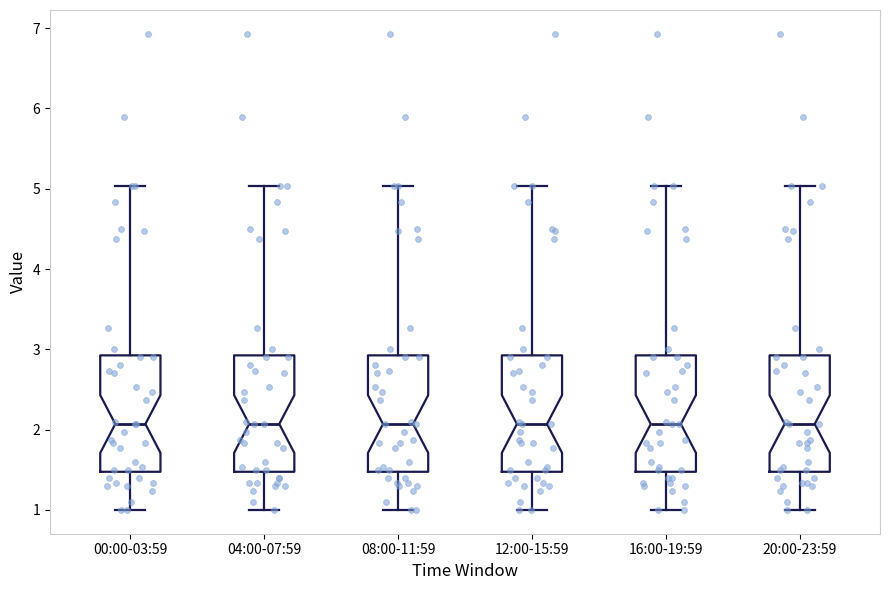

Reading left to right, read every box against the y-axis: the position of its median line, the range the box covers, and the ends of its whiskers. The values are not printed on the chart, so give them approximately, as read against the axis.

00:00-03:59: median 2.1, box 1.5 to 2.9, whiskers 1.0 to 5.0
04:00-07:59: median 2.1, box 1.5 to 2.9, whiskers 1.0 to 5.0
08:00-11:59: median 2.1, box 1.5 to 2.9, whiskers 1.0 to 5.0
12:00-15:59: median 2.1, box 1.5 to 2.9, whiskers 1.0 to 5.0
16:00-19:59: median 2.1, box 1.5 to 2.9, whiskers 1.0 to 5.0
20:00-23:59: median 2.1, box 1.5 to 2.9, whiskers 1.0 to 5.0